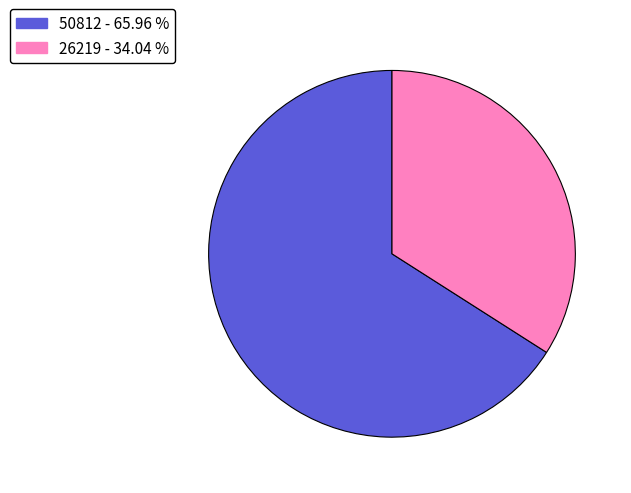

Which slice is the largest?

50812